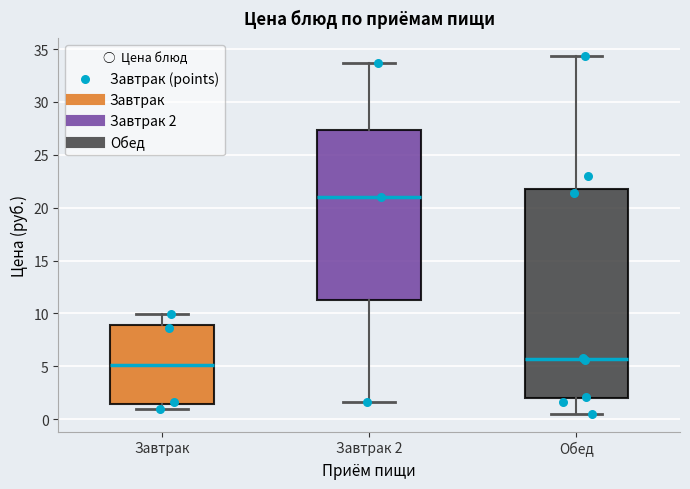

Where does the median line of the box for Обед sit on the y-axis? The values are not printed on the chart, so give them approximately, as read against the axis.

5.5